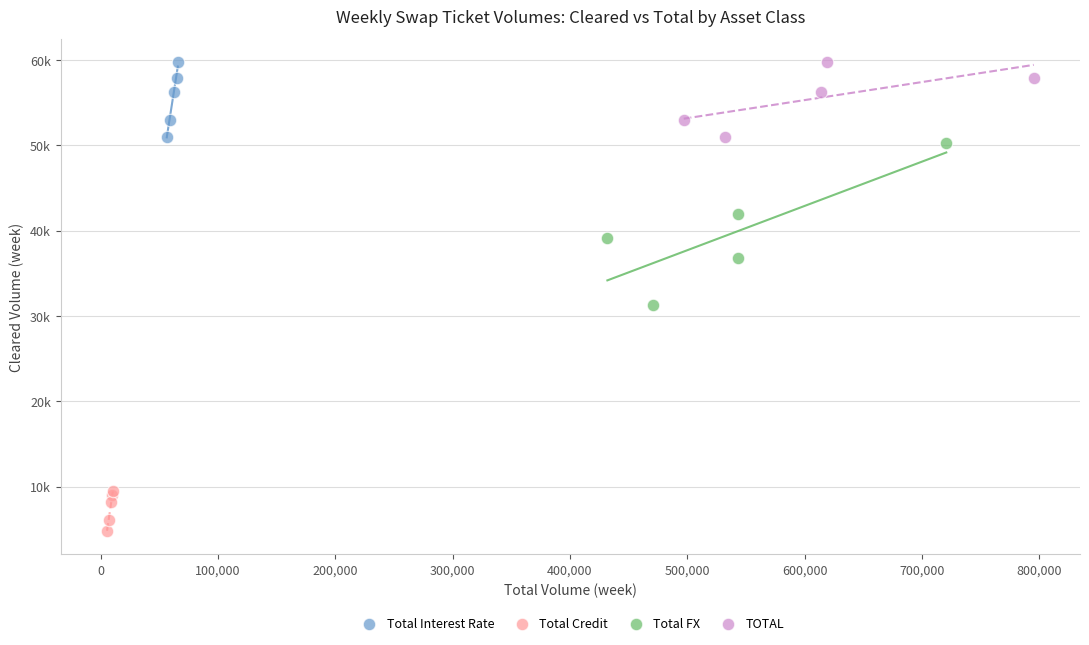

What are all the series names shown in the legend?

Total Interest Rate, Total Credit, Total FX, TOTAL